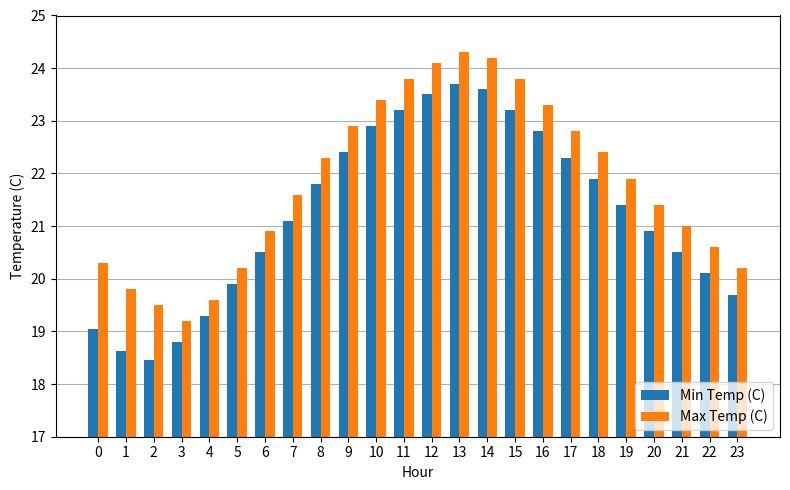

Which series has the largest total across all categories?

Max Temp (C)